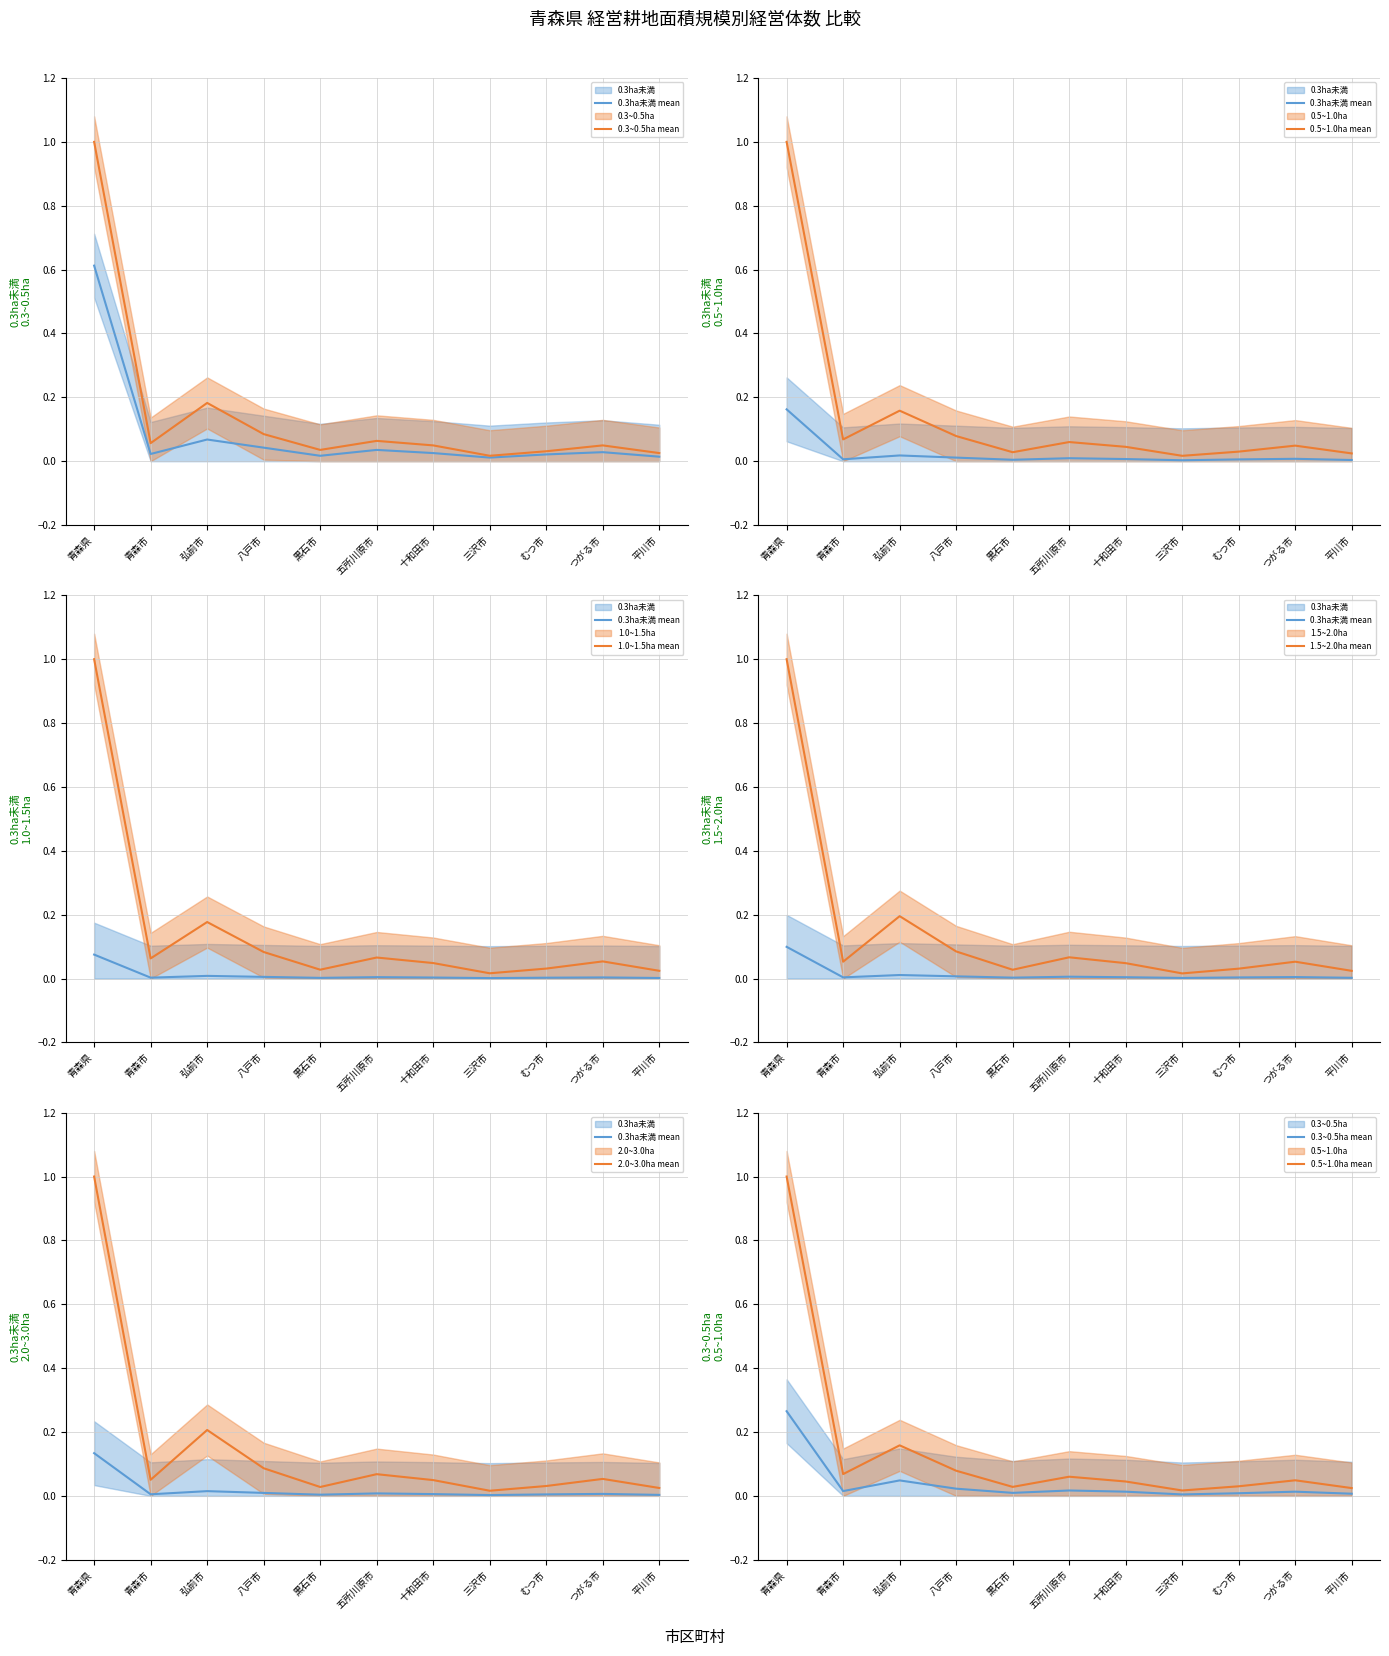

How many times do 2.0~3.0ha mean and 0.5~1.0ha mean cross each other?

5